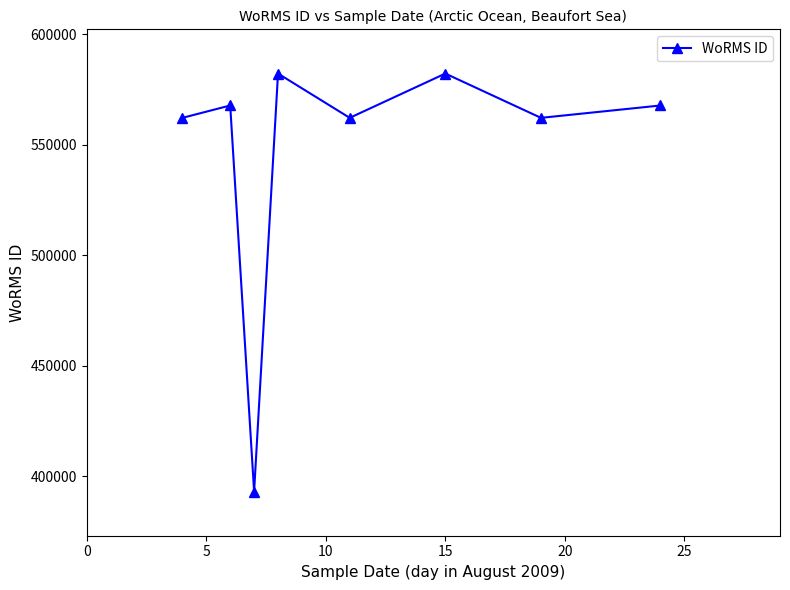

What is the smallest value displayed?

393087